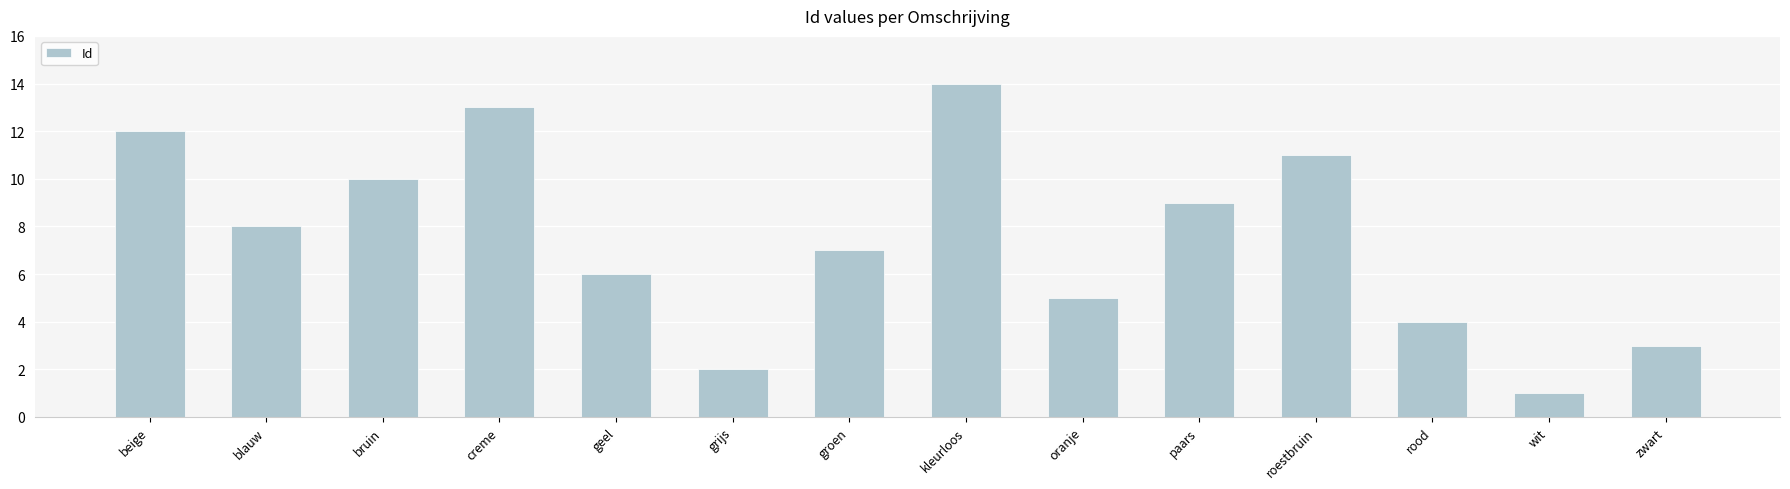

The chart shows a value of 19 at kleurloos. True or false?

False